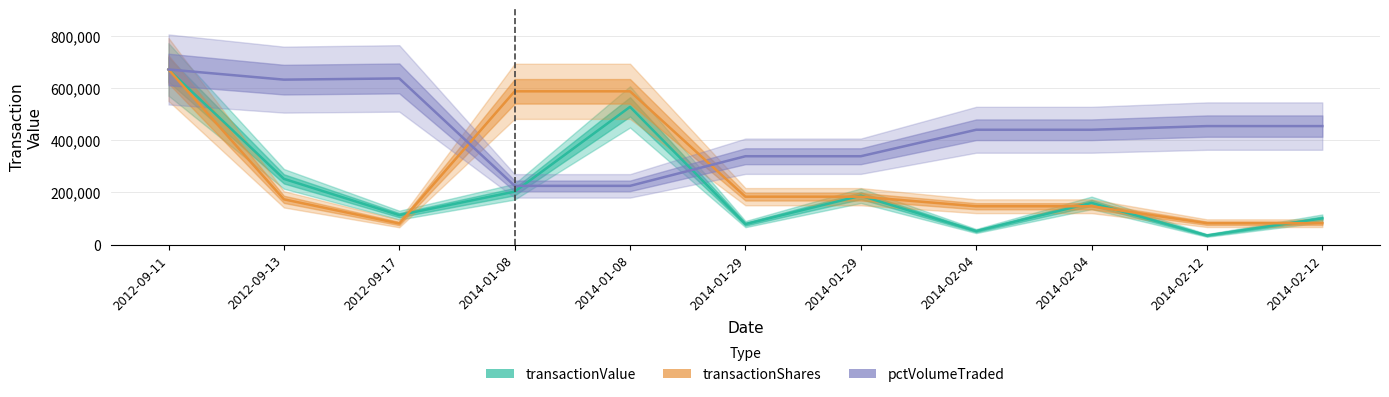

Reading right to left, what are all the values shown in this chart?

transactionValue: 100512.0	35068.0	160000.0	51880.0	187500.0	78500.0	528370.0	203100.0	112940.0	252101.0	671812.0
transactionShares: 82084.8	82084.8	147000.0	147000.0	183750.0	183750.0	588000.0	588000.0	80850.0	173629.0	671812.0
pctVolumeTraded: 454599.5	454599.5	440477.3	440477.3	338932.2	338932.2	225282.3	225282.3	637515.3	632807.9	671812.0